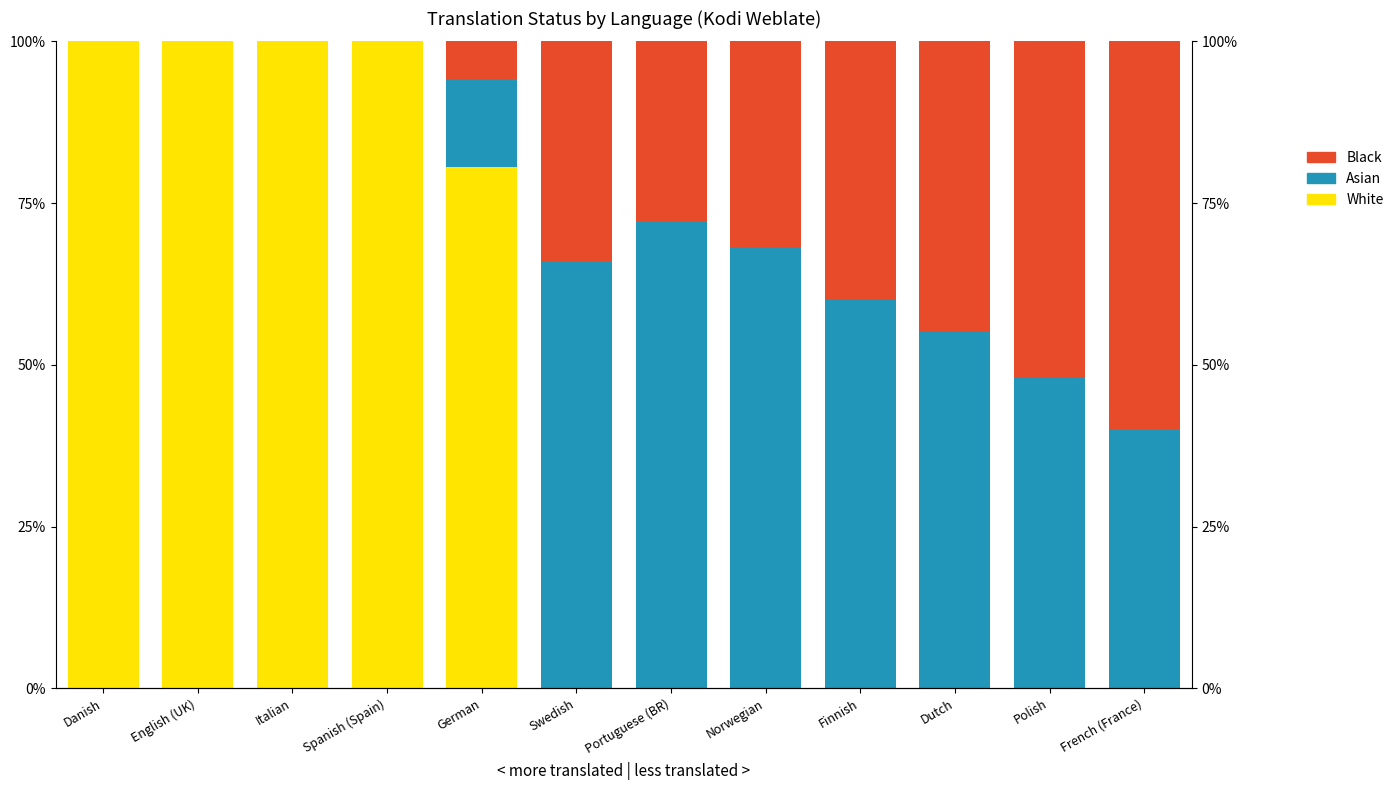

Is the value of Asian at Spanish (Spain) greater than the value of White at Norwegian?

No